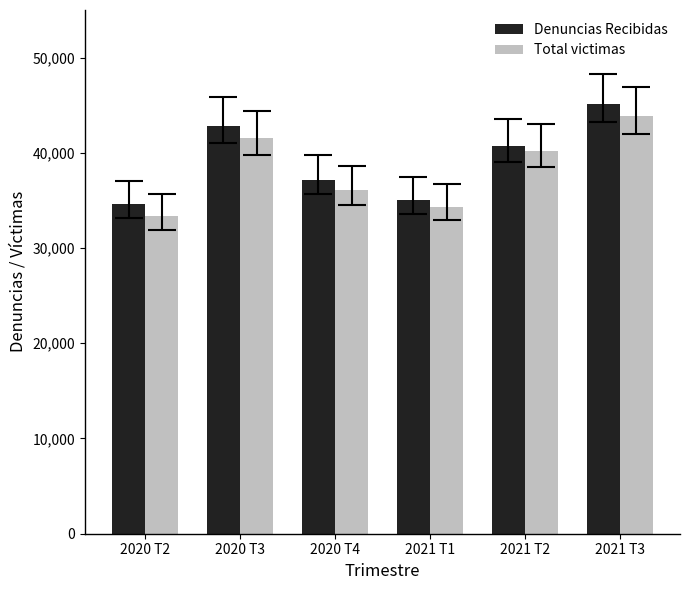

True or false: Total victimas has a value of 40168 at 2021 T2.

True